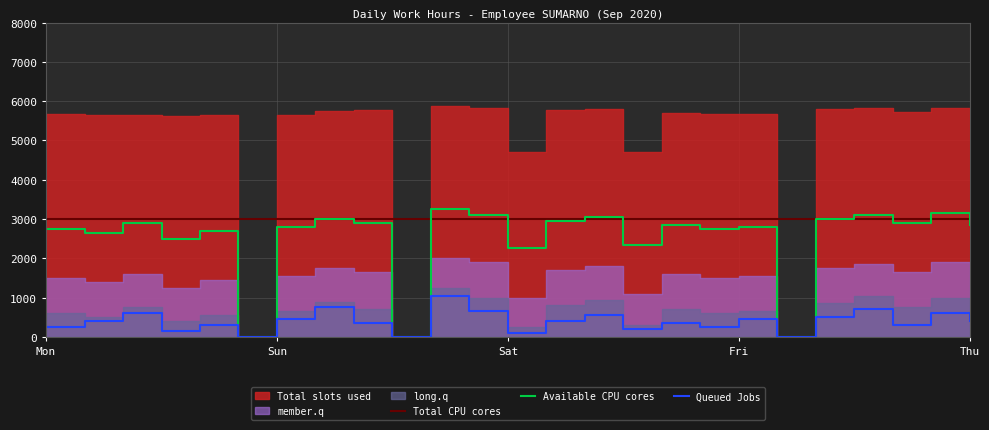

True or false: Available CPU cores and Total CPU cores cross at least once.

True